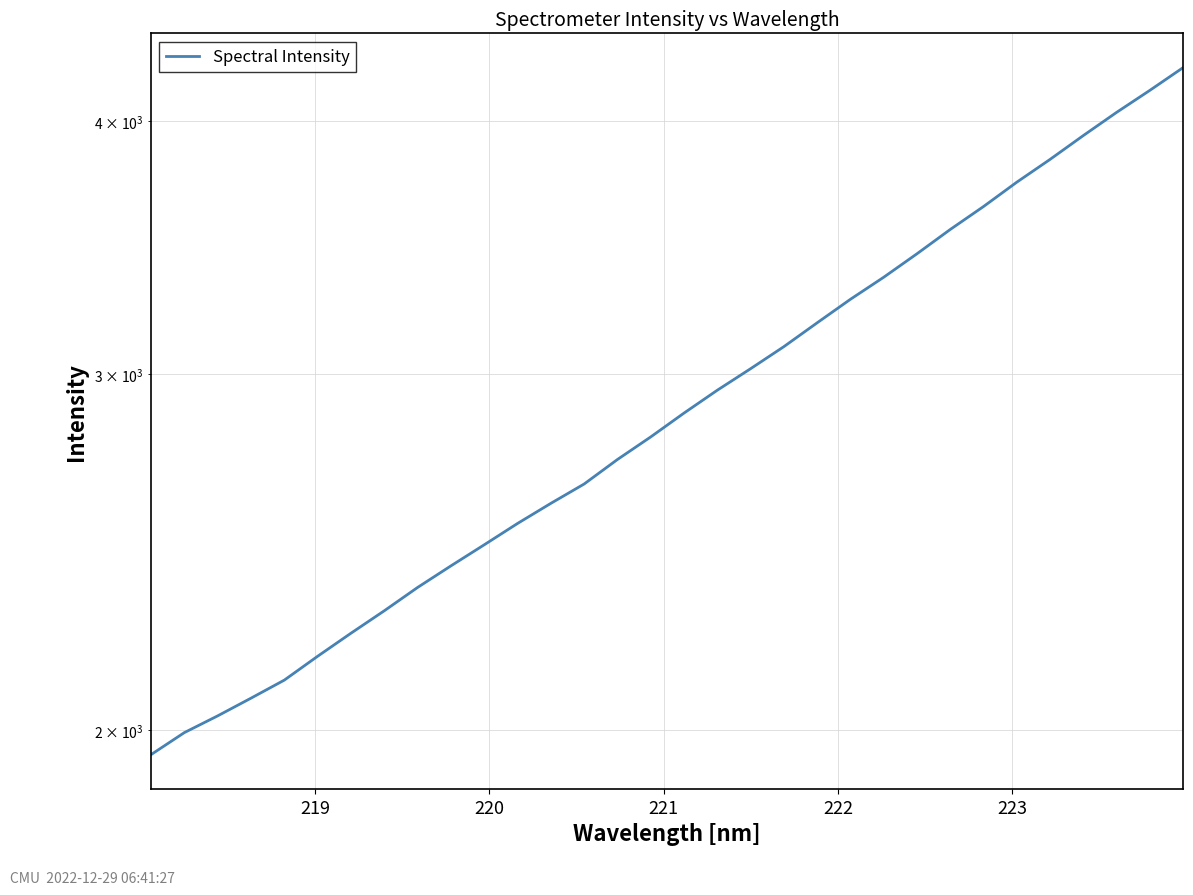

What is the sum of all values?

93633.3